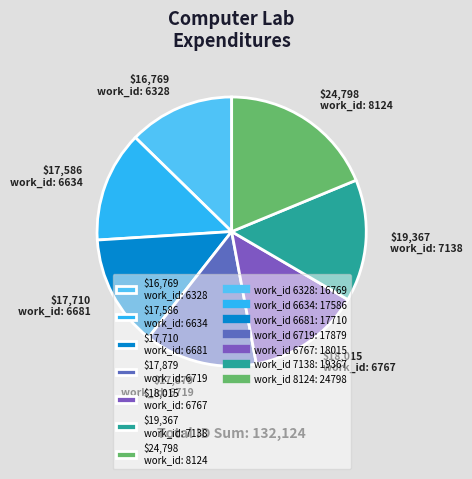

What is the largest slice in the pie chart?

$24,798 work_id: 8124